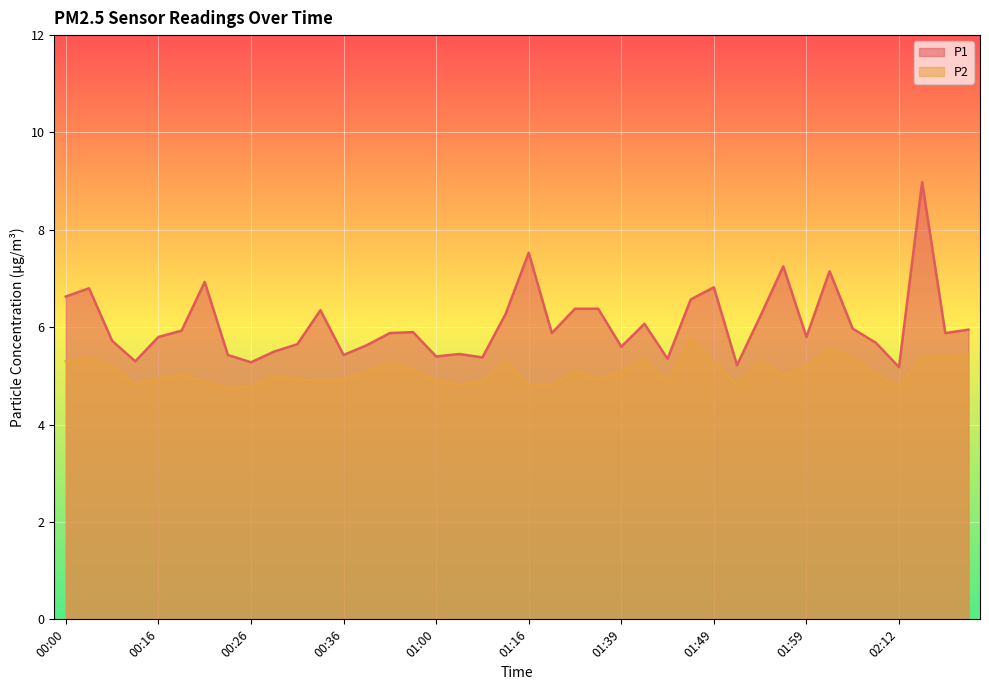

True or false: P1 has a value of 5.7 at 00:31.

True